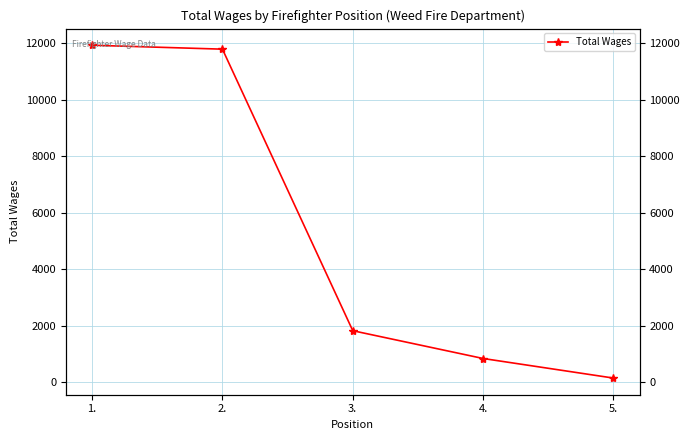

Reading left to right, transcribe all the data shown in this chart.

11937	11798	1818	833	139